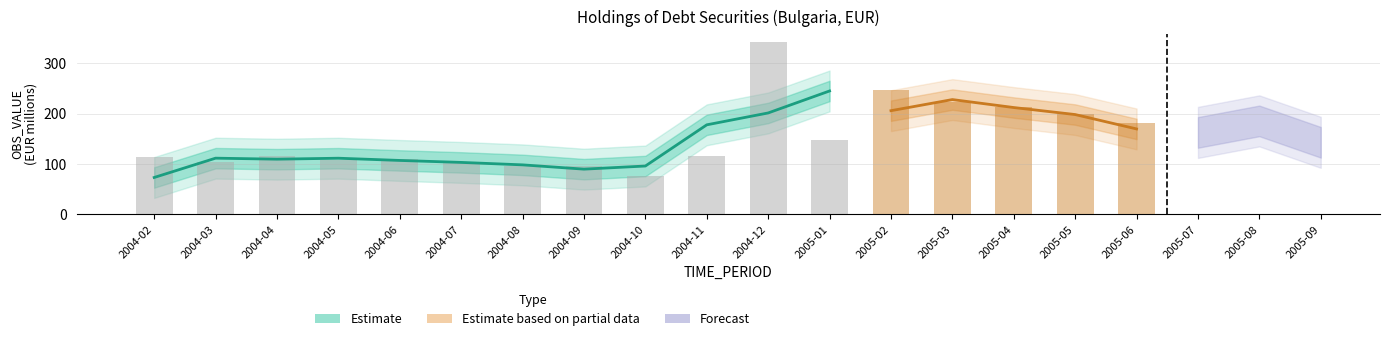

What is the minimum value shown in the chart?

76.5